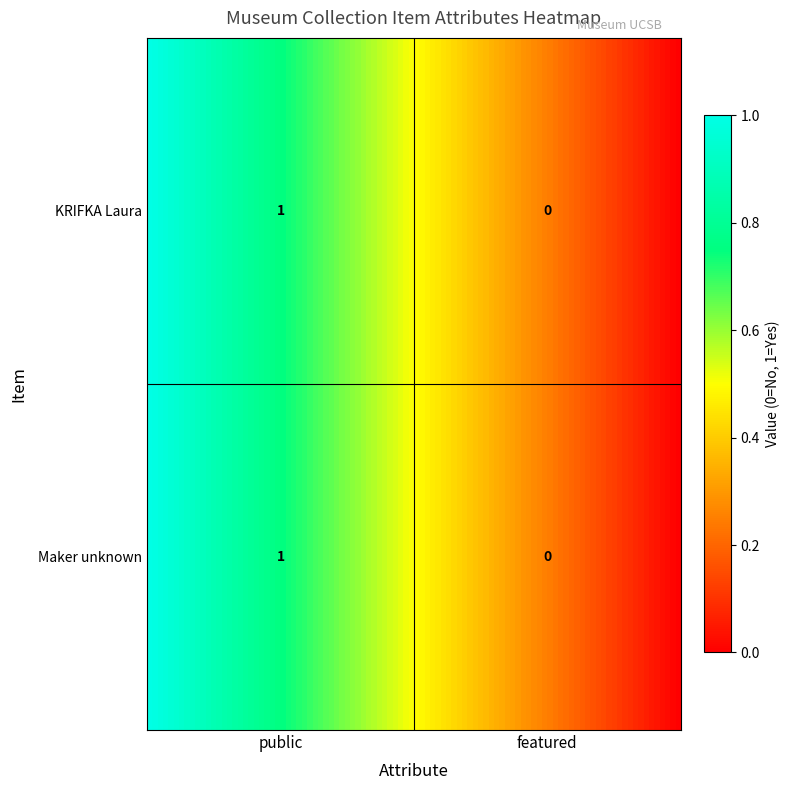

Read the KRIFKA Laura value at 0.

1